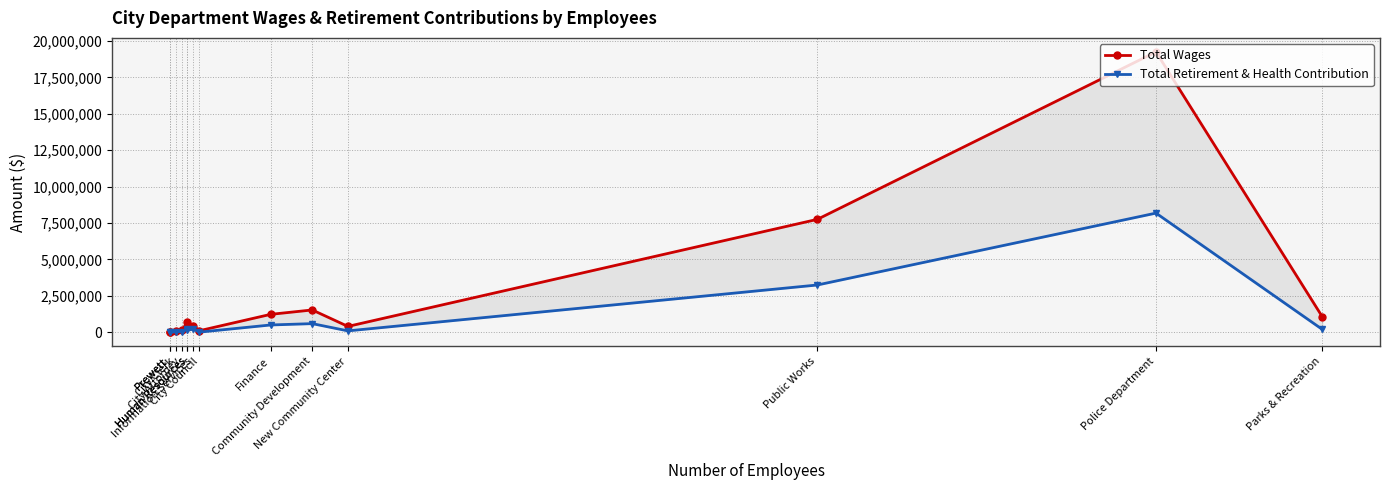

Where is the first local maximum for Total Retirement & Health Contribution?

Human Resources